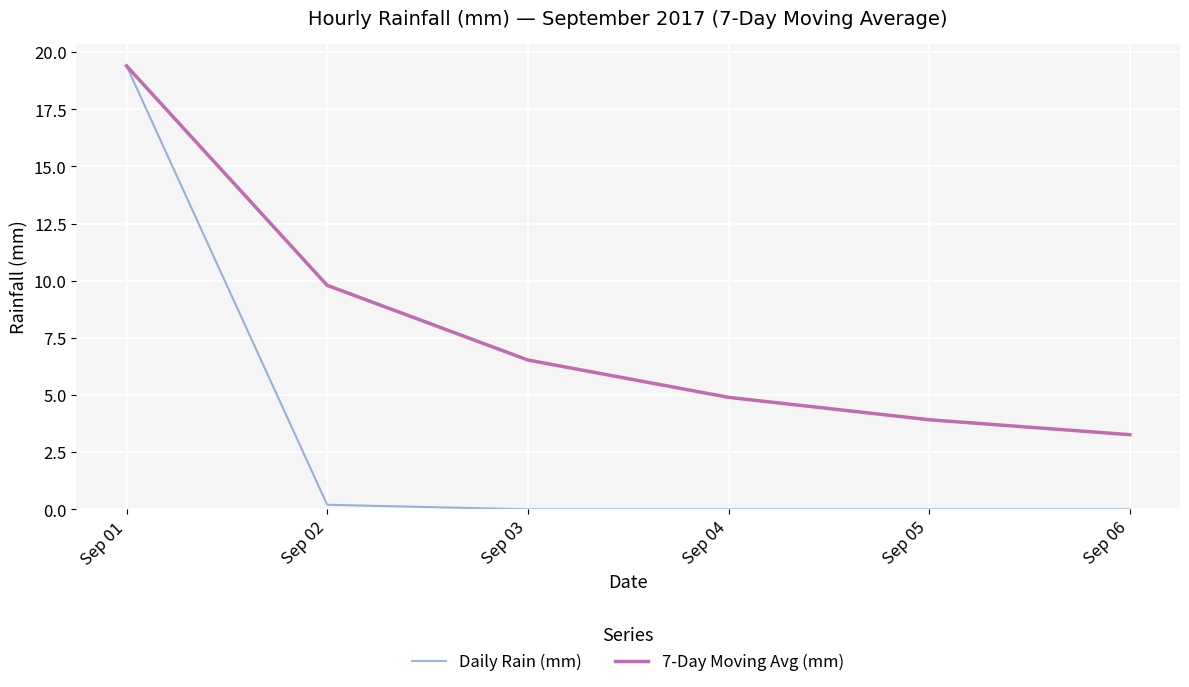

What is the difference between the maximum and minimum values in the Daily Rain (mm) series?

19.4